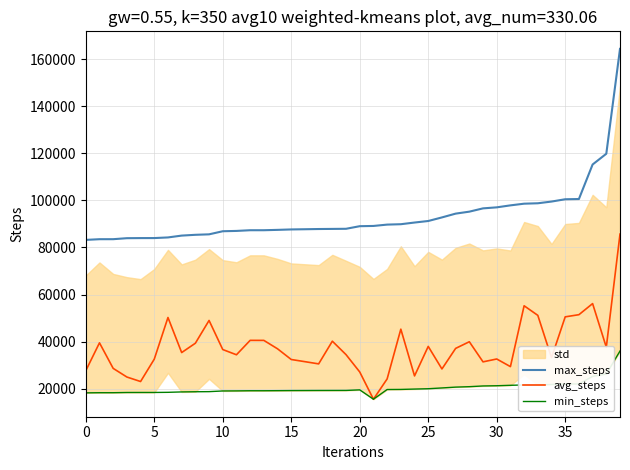

Rank the series by their maximum value, from lowest to highest.

min_steps, avg_steps, max_steps